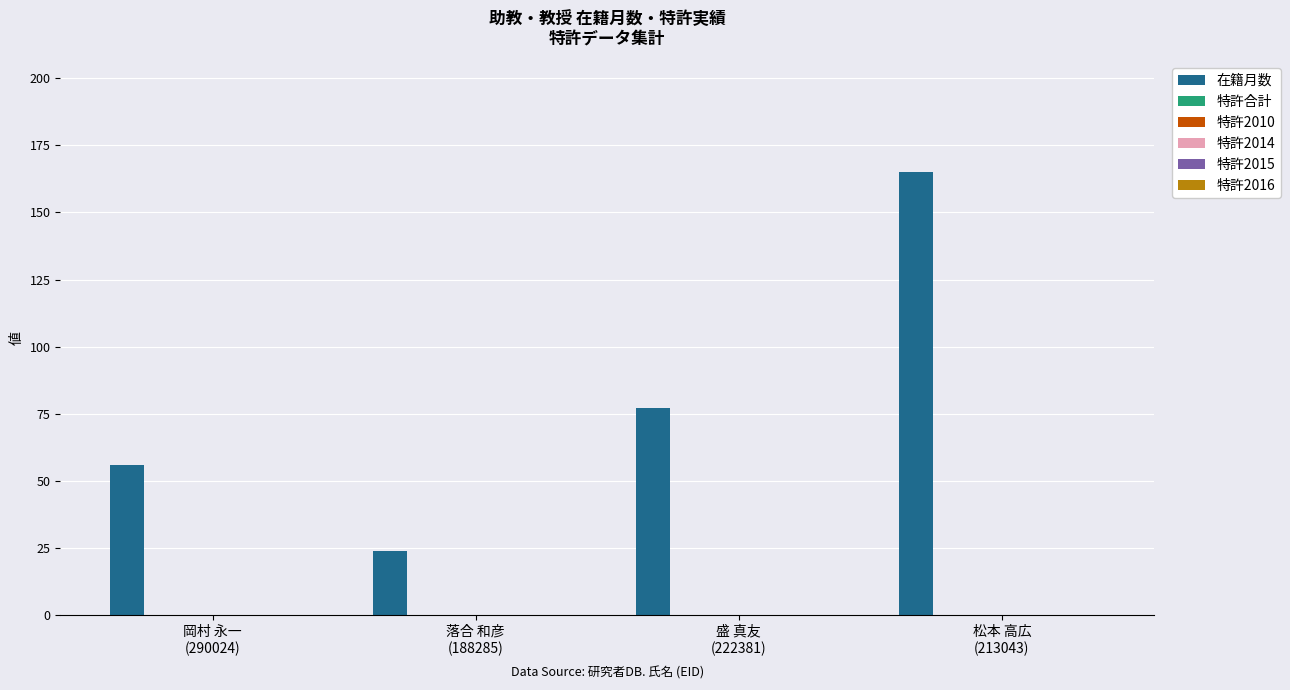

What is the difference between the maximum and minimum values?

141